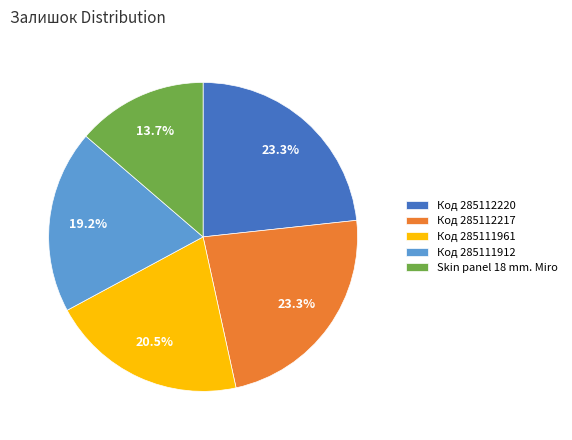

Count the number of slices in the pie.

5